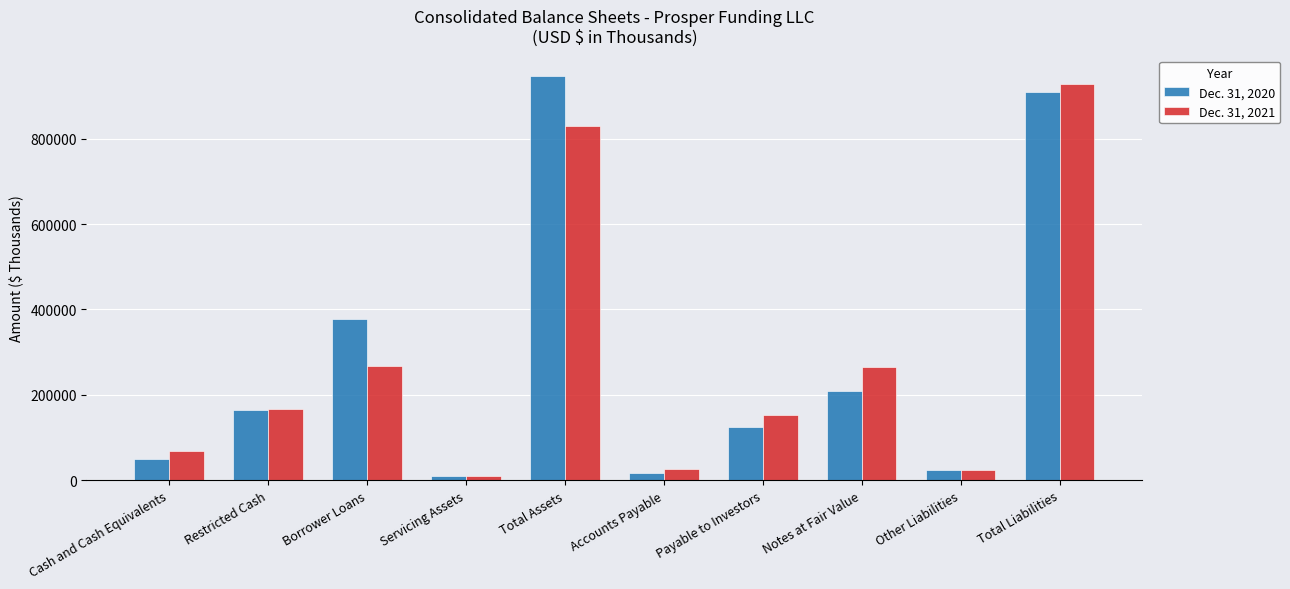

List the series in order of their peak value, lowest first.

Dec. 31, 2021, Dec. 31, 2020